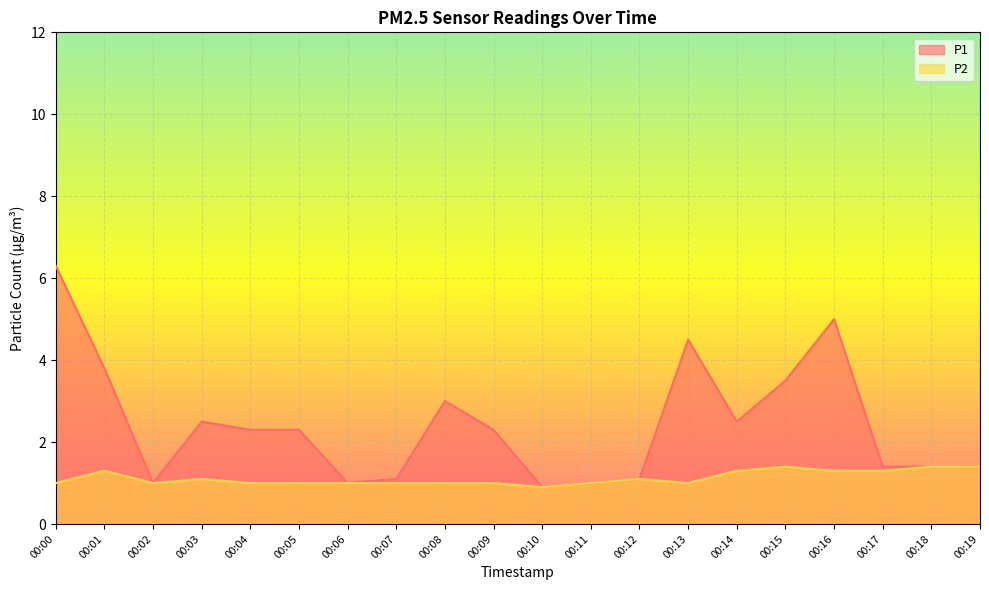

In P2, how many points are higher than both neighbors (excluding endpoints)?

4